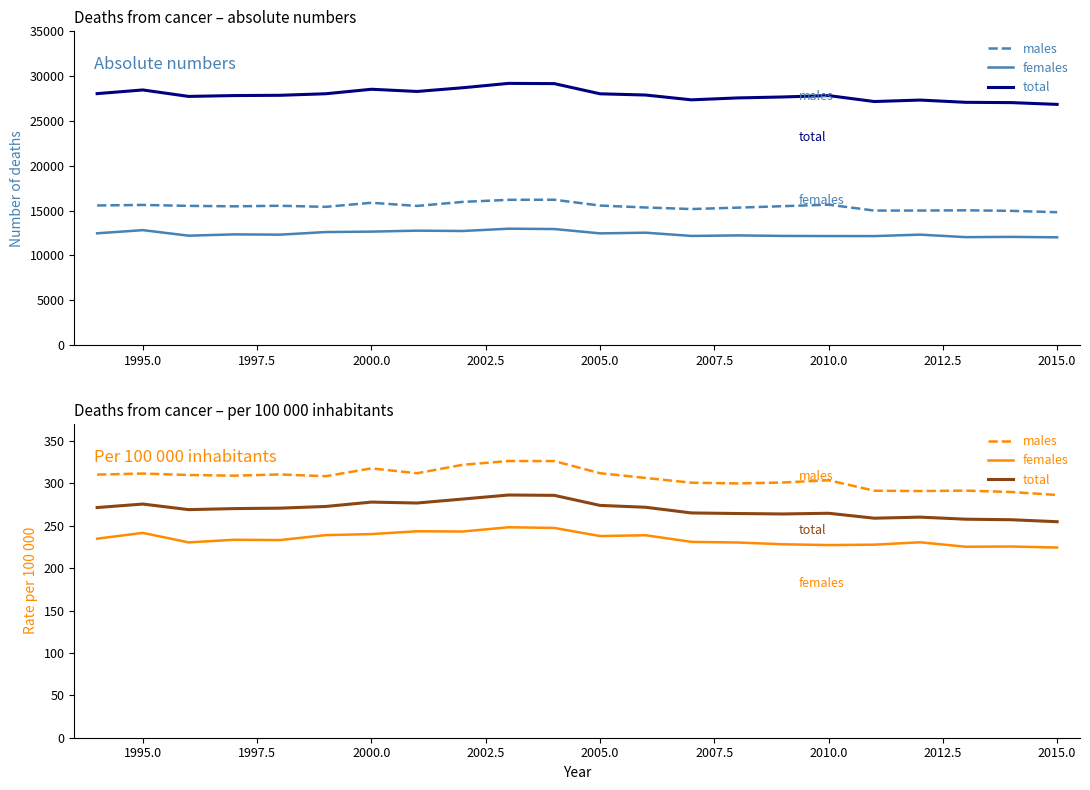

Which series has the widest spread of values?

males